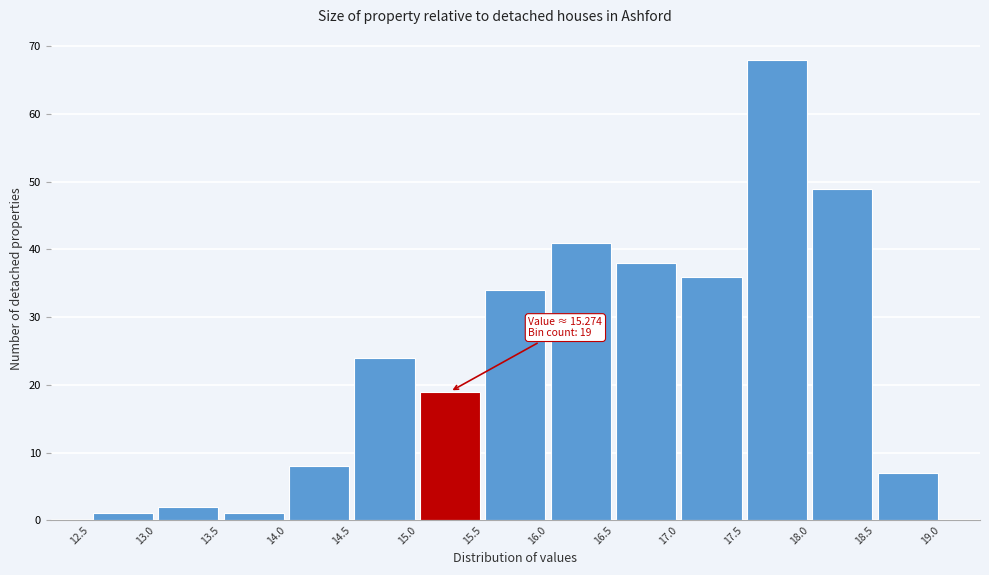

Over which range of the x-axis is the bar tallest?

17.5 to 18.0